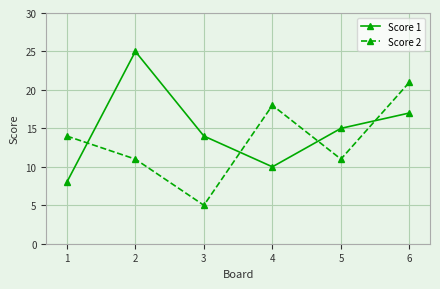

Which series changed the most between 1 and 3?

Score 2